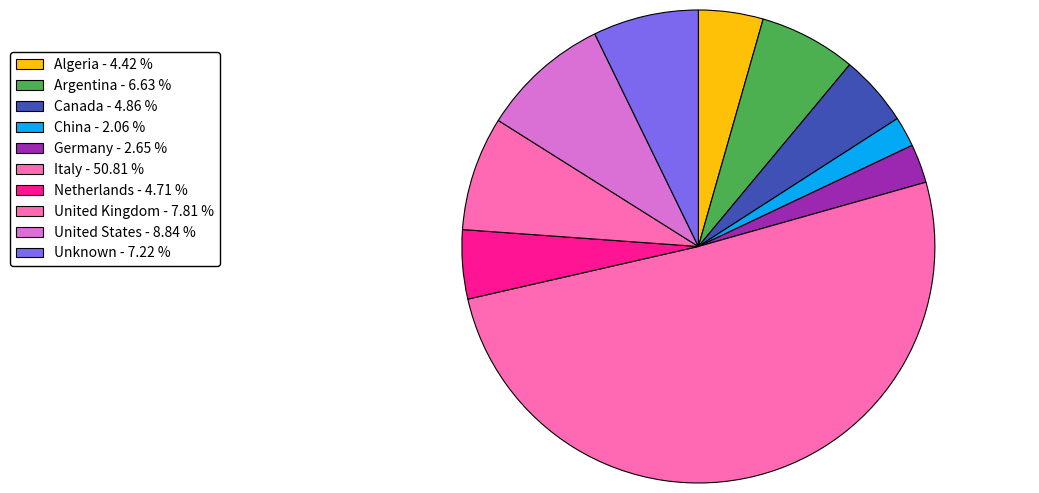

To the nearest percent, what portion does United Kingdom represent?

8%